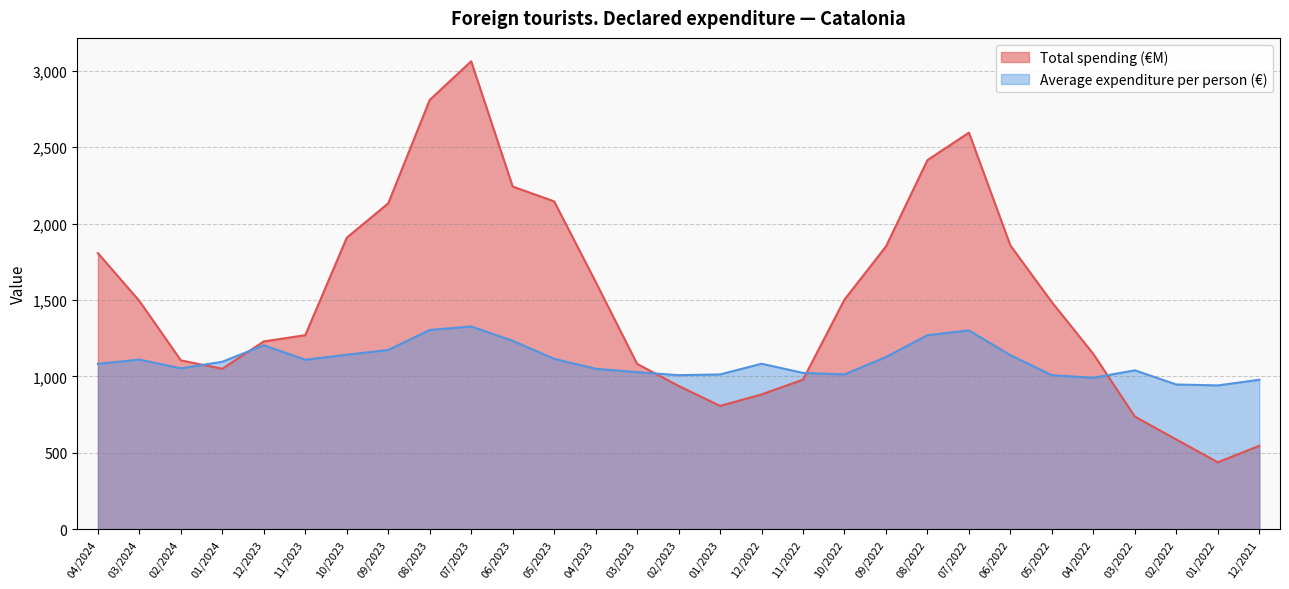

Which series has the largest range (max minus min)?

Total spending (€M)